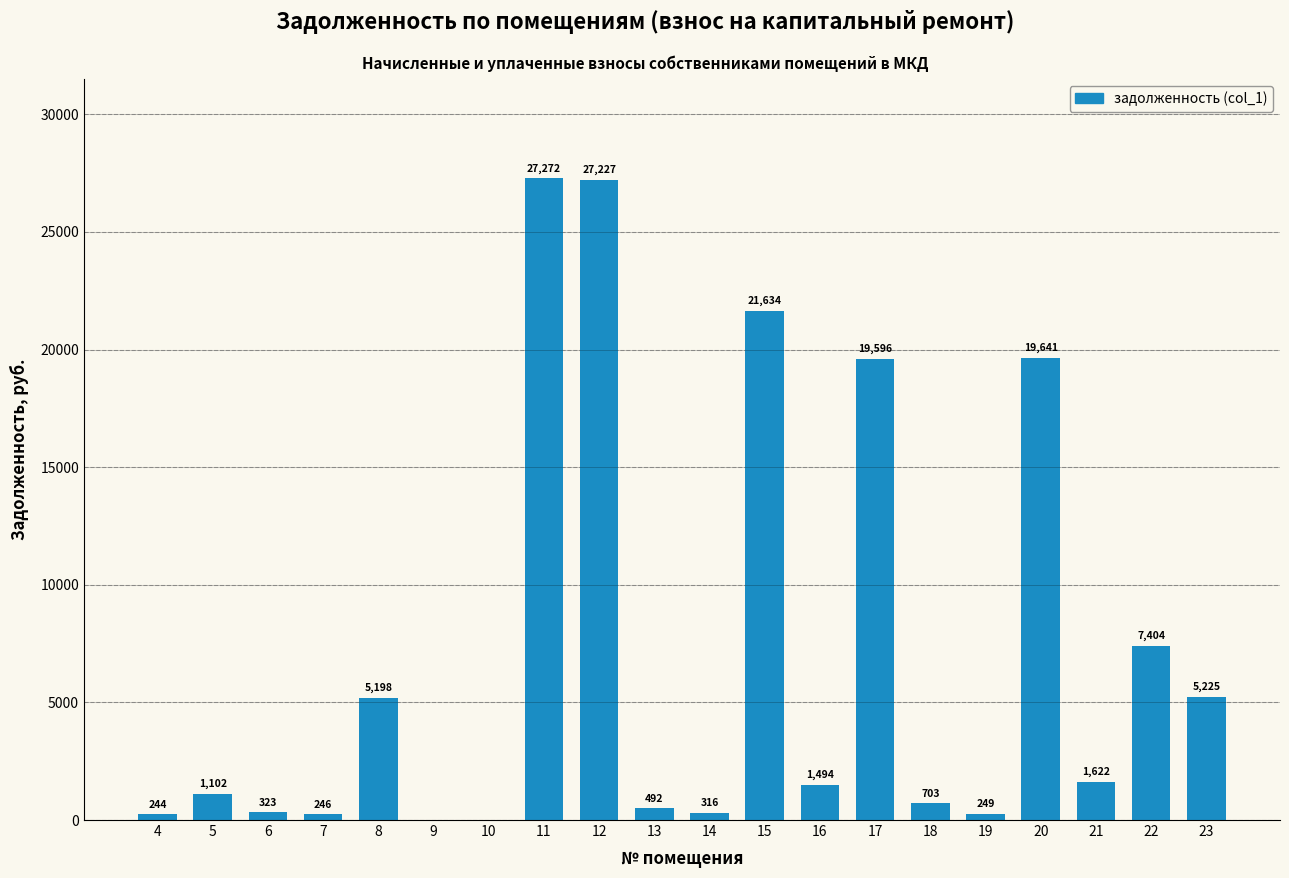

True or false: the data shows 5224.6 at 23.

True